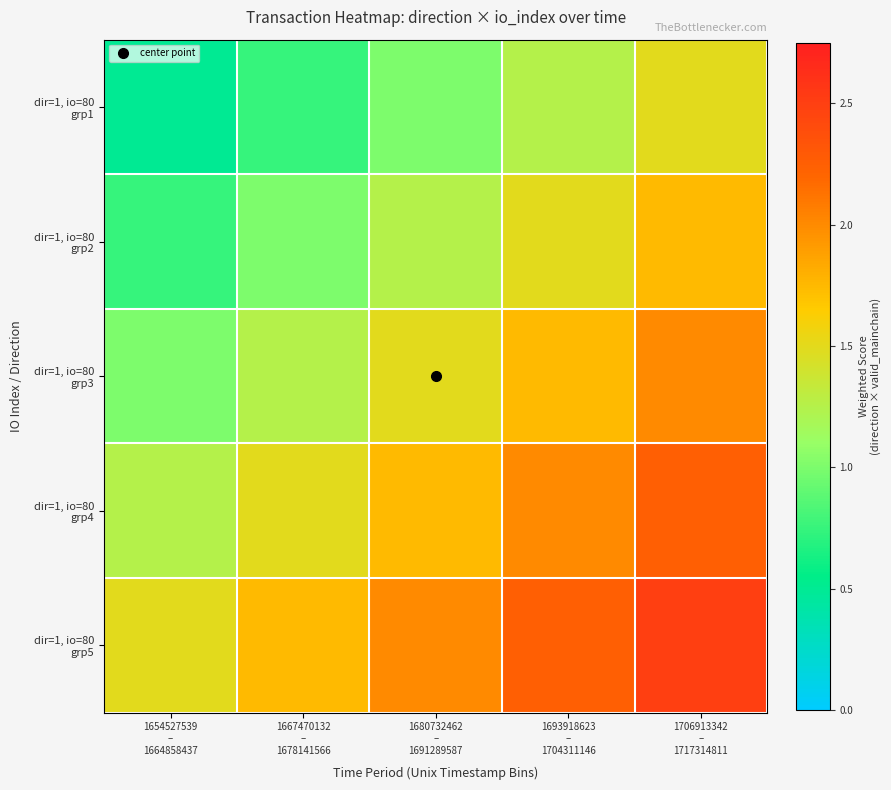

What is the maximum value shown in the chart?

2.5